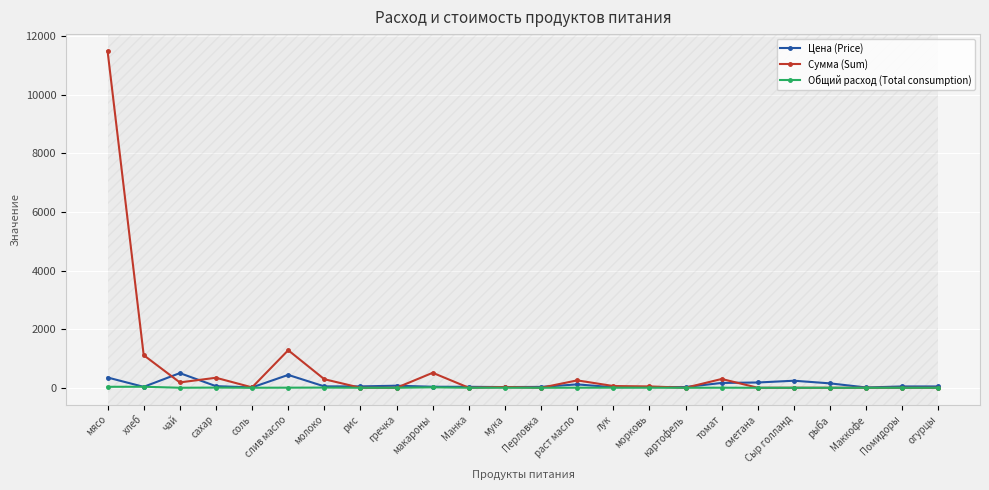

At which category does Цена (Price) reach its first local peak?

чай